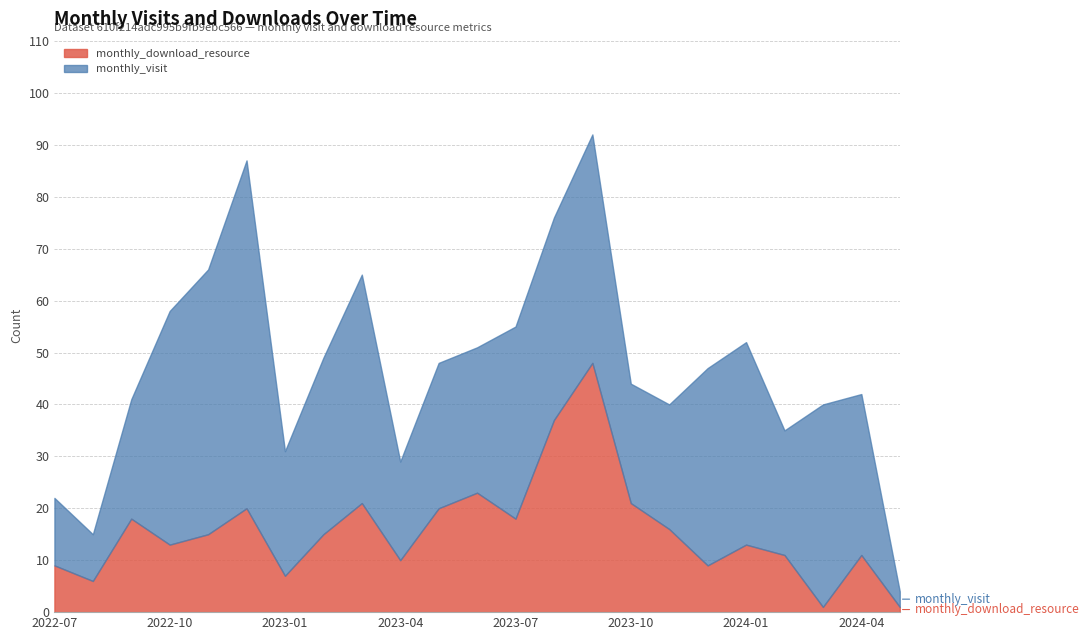

Which has a higher value, 2023-08 or 2024-05?

2023-08